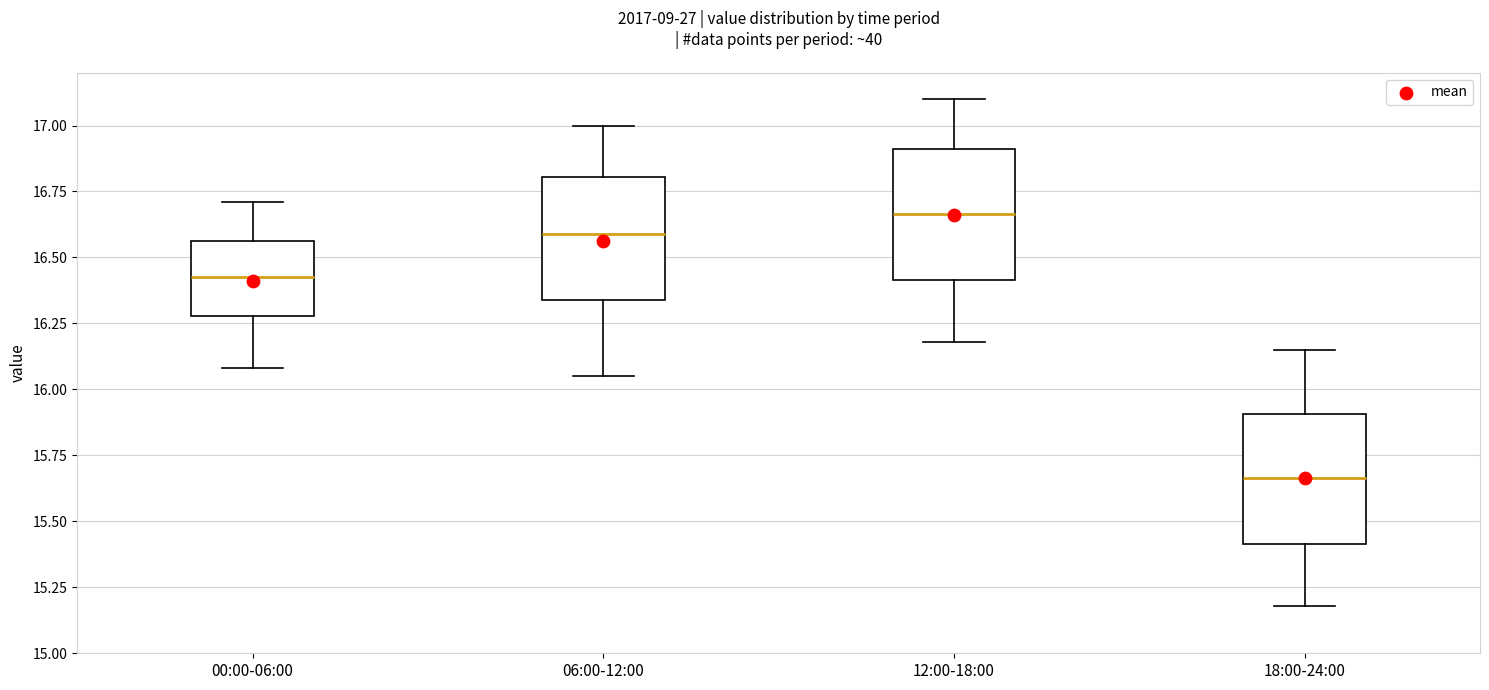

Reading left to right, read every box against the y-axis: the position of its median line, the range the box covers, and the ends of its whiskers. The values are not printed on the chart, so give them approximately, as read against the axis.

00:00-06:00: median 16.45, box 16.30 to 16.55, whiskers 16.10 to 16.70
06:00-12:00: median 16.60, box 16.35 to 16.80, whiskers 16.05 to 17.00
12:00-18:00: median 16.65, box 16.40 to 16.90, whiskers 16.20 to 17.10
18:00-24:00: median 15.65, box 15.40 to 15.90, whiskers 15.20 to 16.15